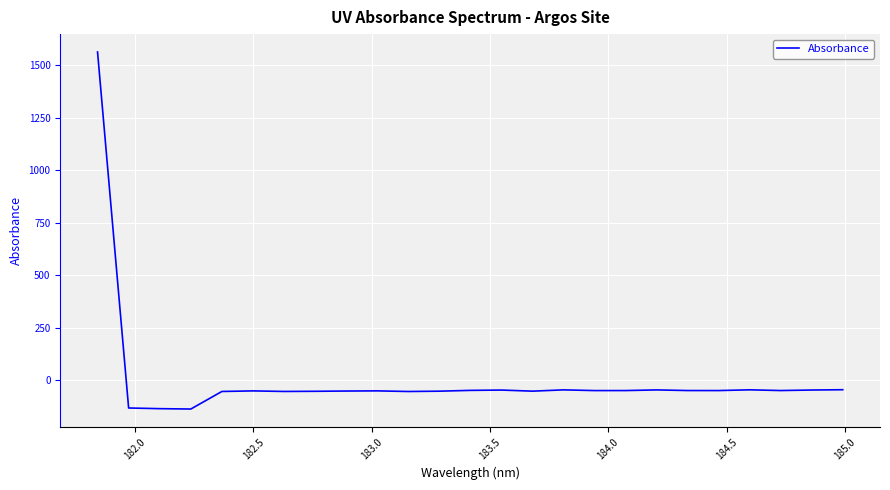

What is the maximum value shown in the chart?

1561.8